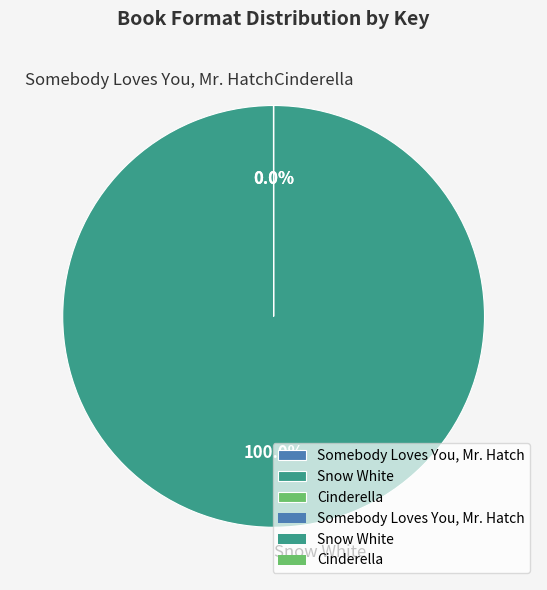

Which category has the biggest portion of the pie?

Snow White